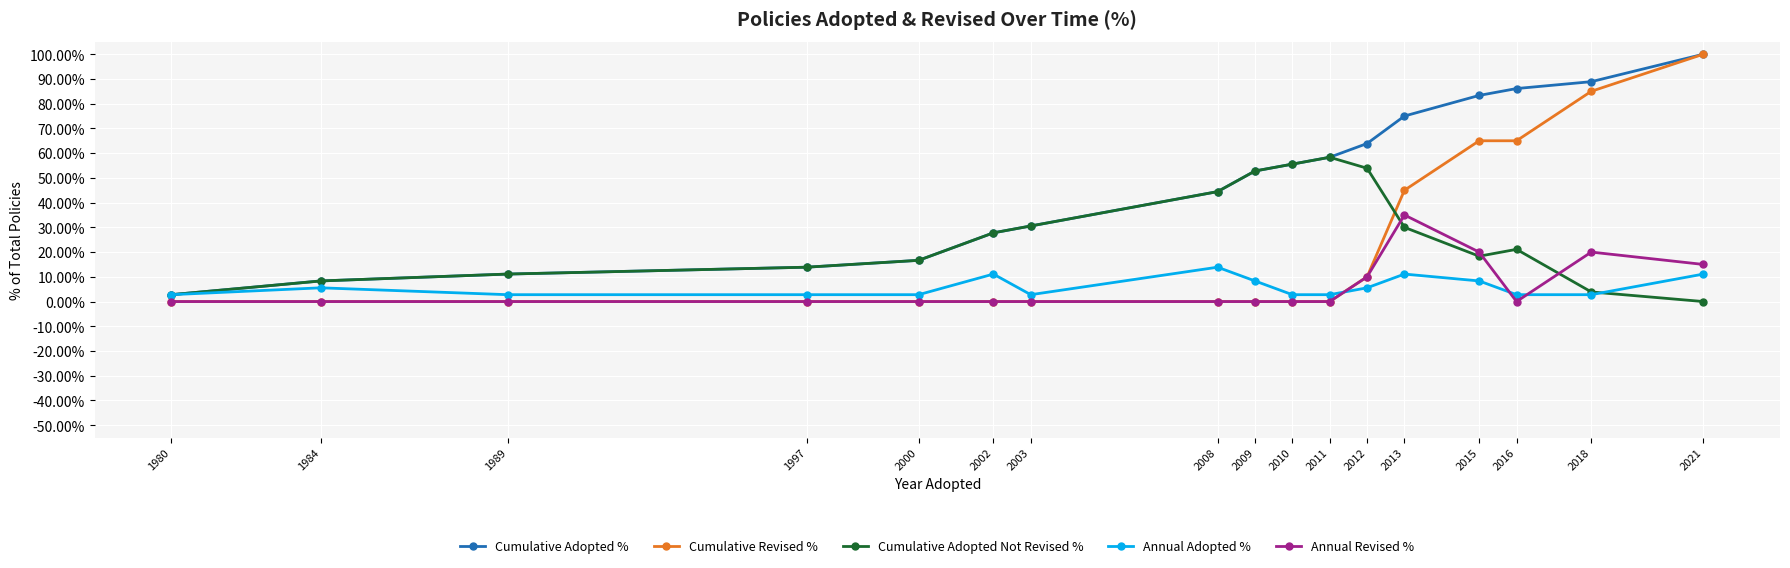

True or false: Cumulative Adopted Not Revised % and Annual Revised % intersect in this chart.

True